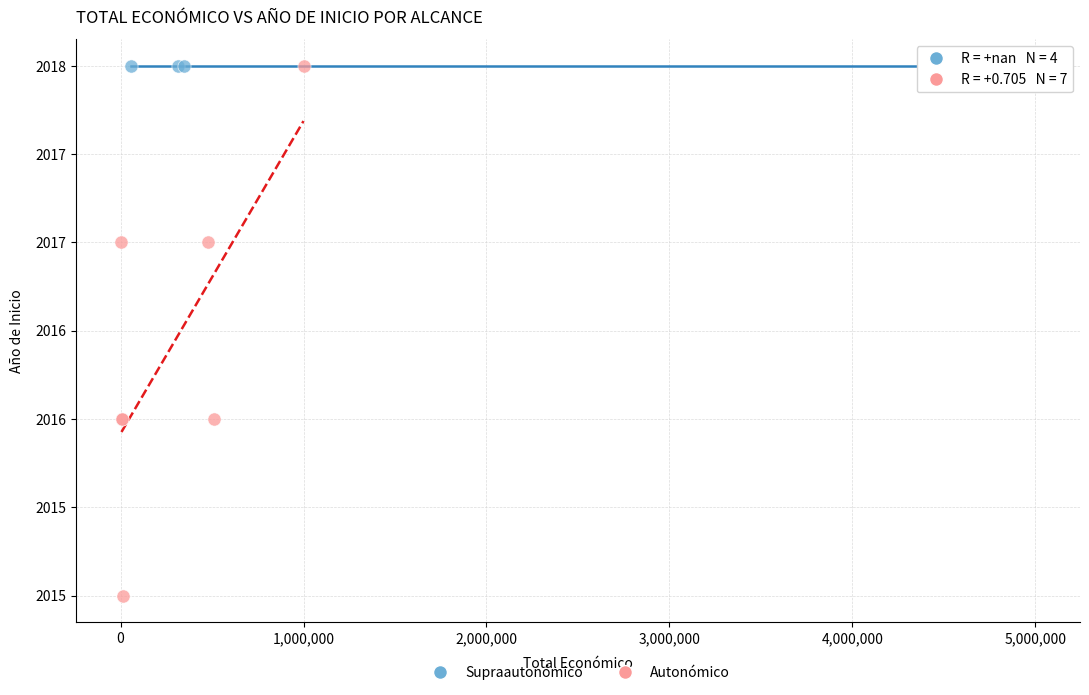

What are all the series names shown in the legend?

Supraautonómico, Autonómico